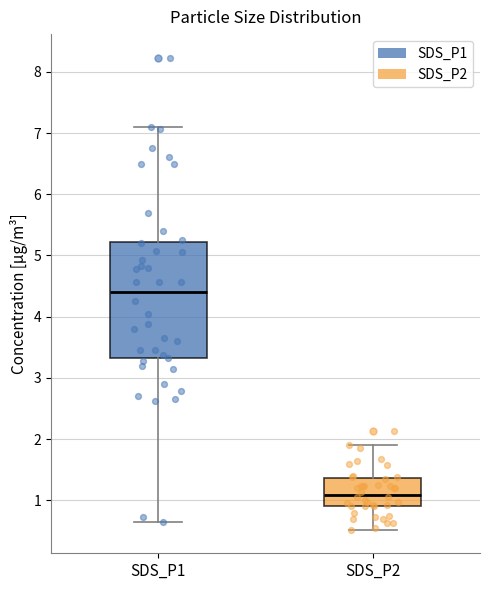

Reading left to right, read every box against the y-axis: the position of its median line, the range the box covers, and the ends of its whiskers. The values are not printed on the chart, so give them approximately, as read against the axis.

SDS_P1: median 4.4, box 3.3 to 5.2, whiskers 0.7 to 7.1
SDS_P2: median 1.1, box 0.9 to 1.4, whiskers 0.5 to 1.9